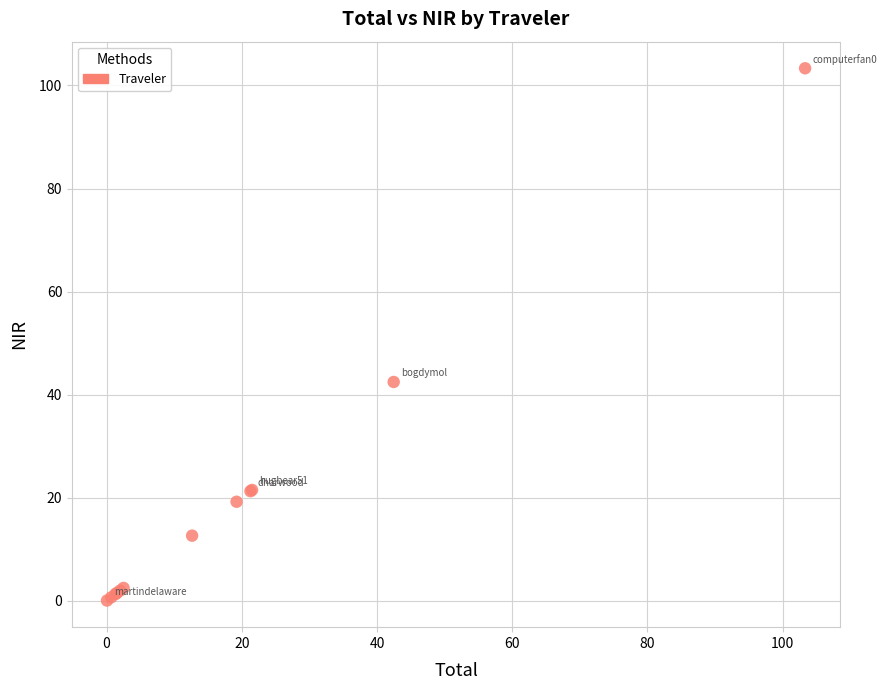

What Y value in the scatter plot is closest to 51?

42.5